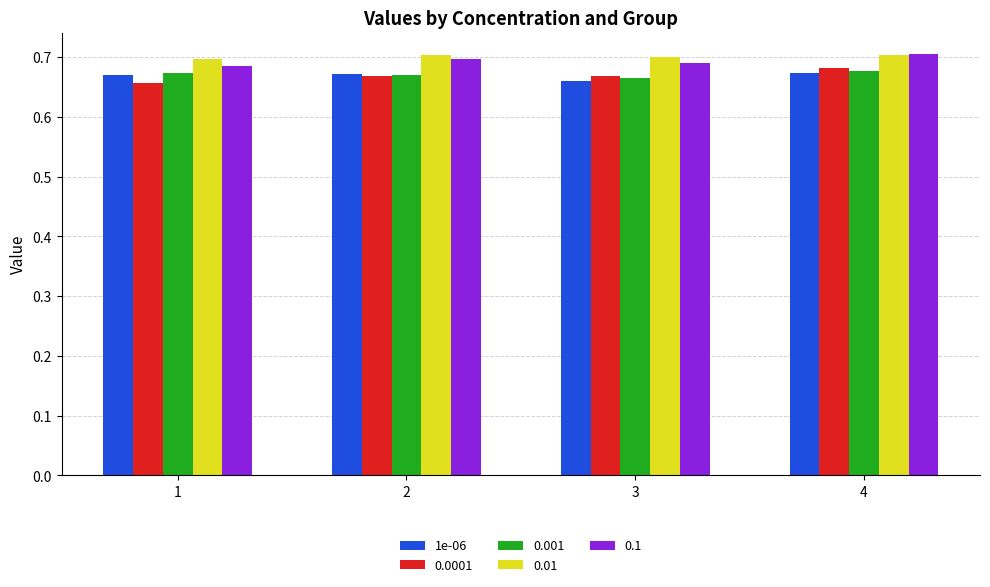

The 0.0001 series shows 0.7 at 4. True or false?

True